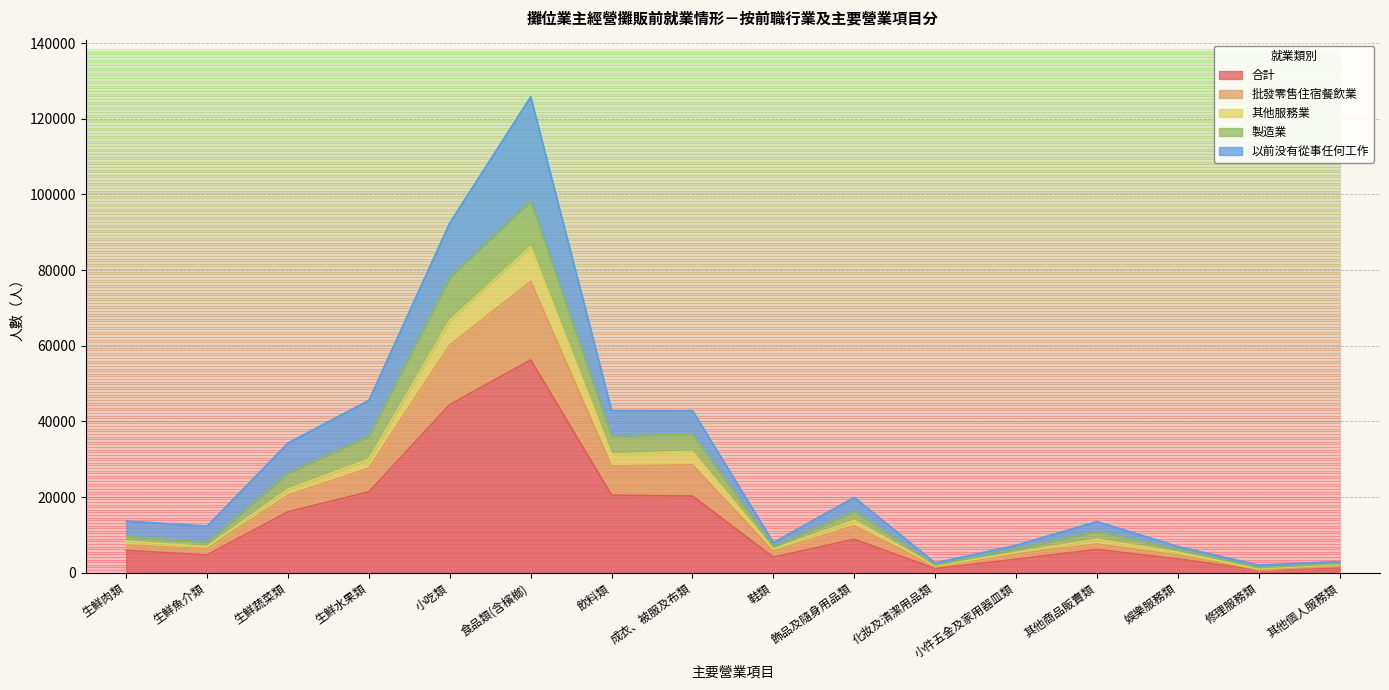

How many data points in 批發零售住宿餐飲業 are above 8810?

7